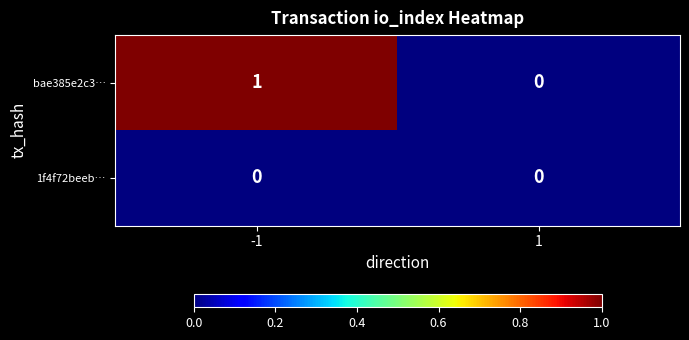

Rank the series by their average value, from lowest to highest.

1f4f72beeb…, bae385e2c3…